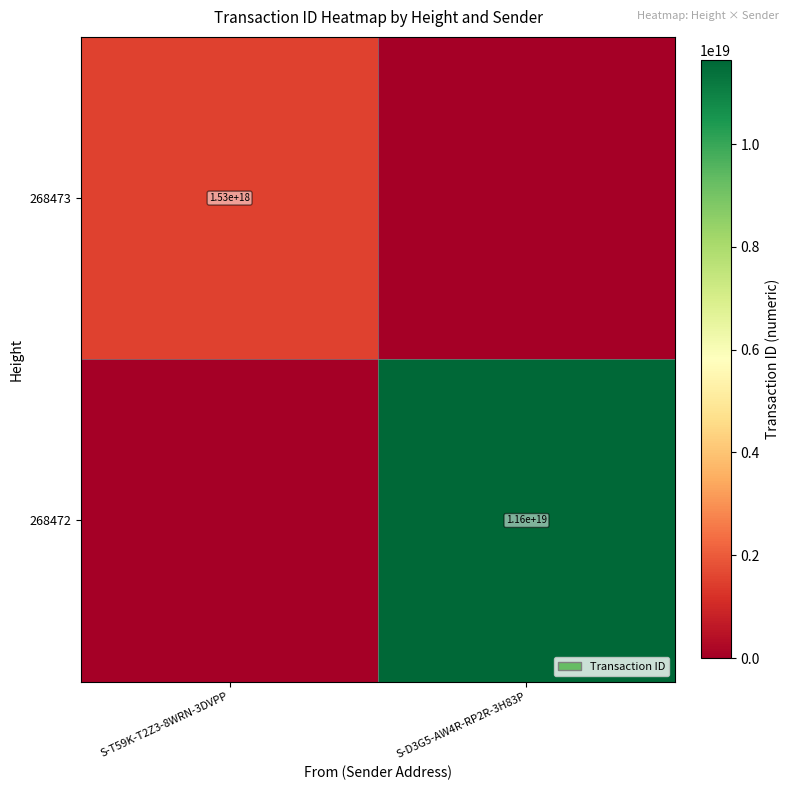

Is it true that 268473 equals 1530000000000000000 at S-T59K-T2Z3-8WRN-3DVPP?

True